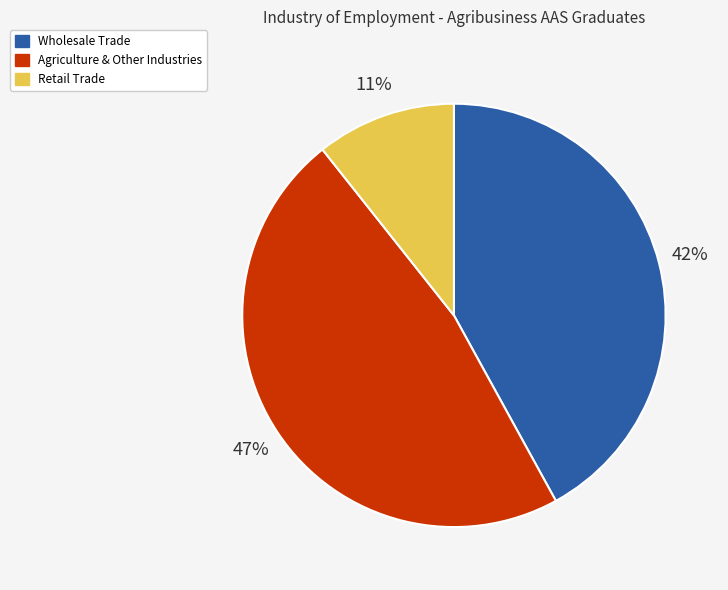

Is there any slice that represents more than half of the pie?

No